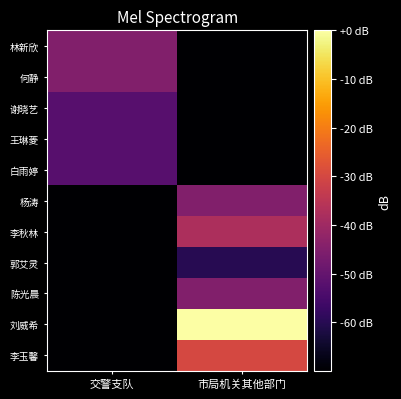

Which has a higher value, 市局机关其他部门 or 交警支队?

交警支队